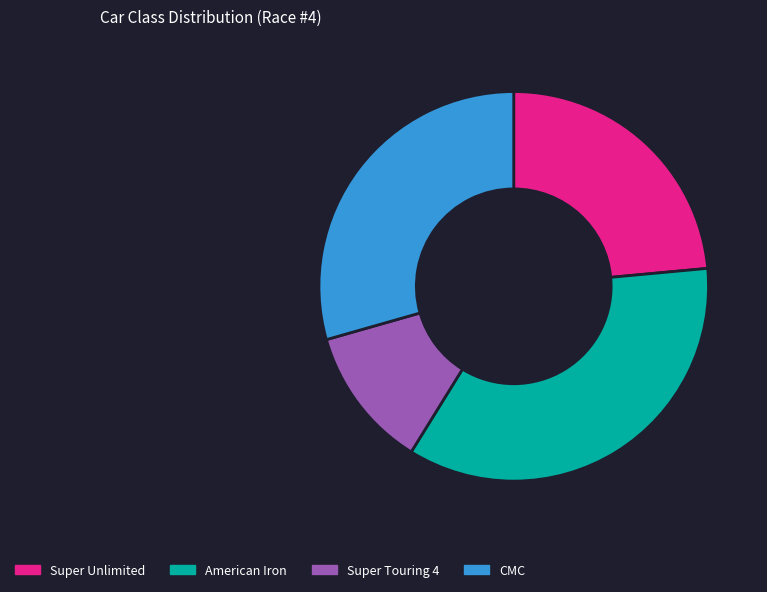

How many slices are in this pie chart?

4